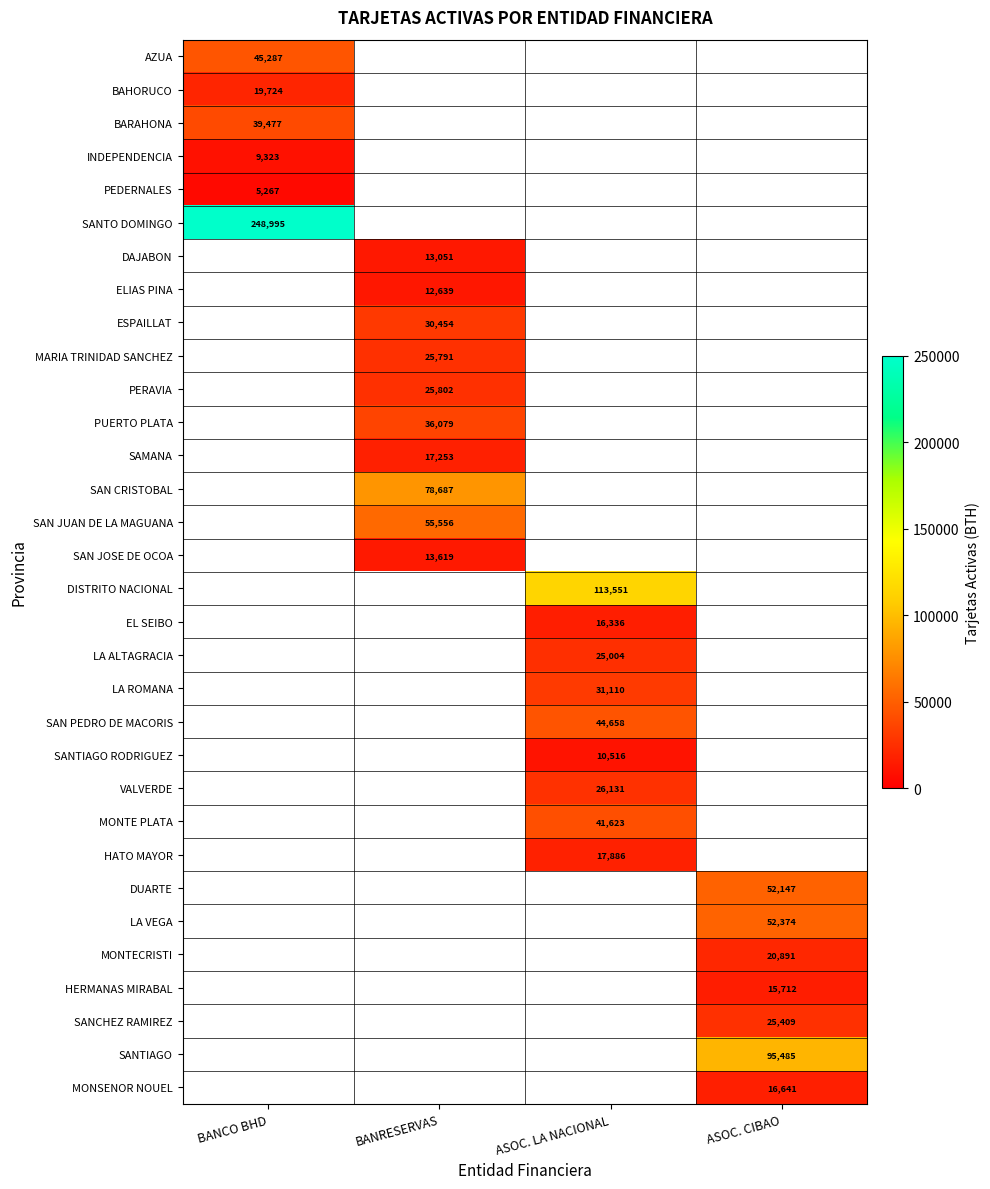

The value of ESPAILLAT at BANRESERVAS is 30454. True or false?

True